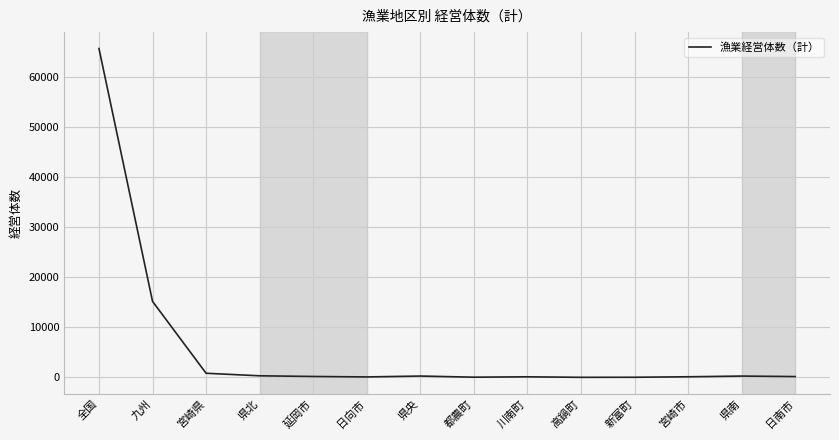

The value at 全国 is 65662. True or false?

True